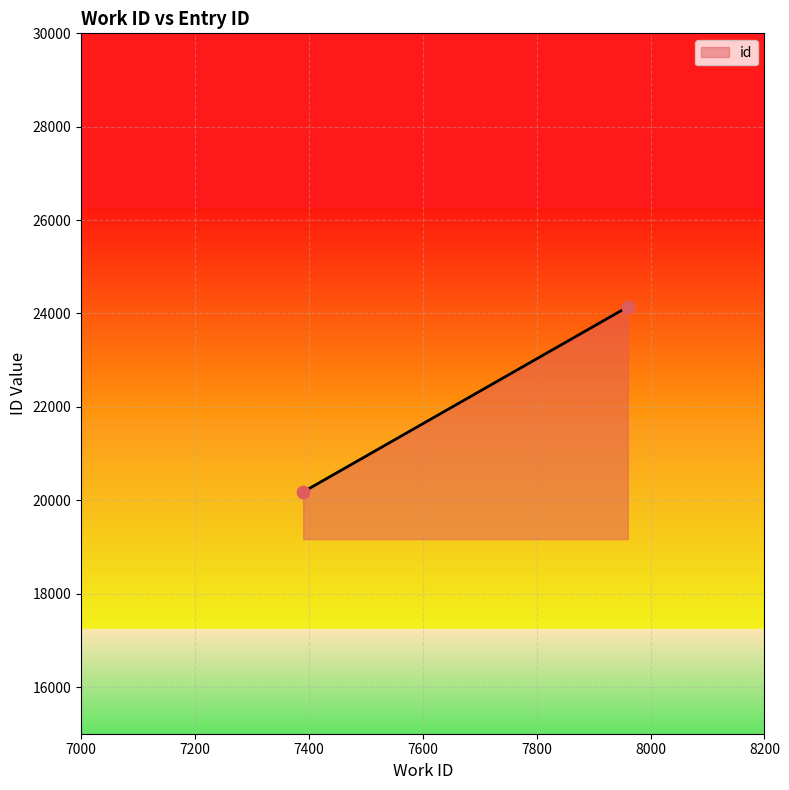

Approximately how many times larger is the value at 7390 compared to 7960?

0.8